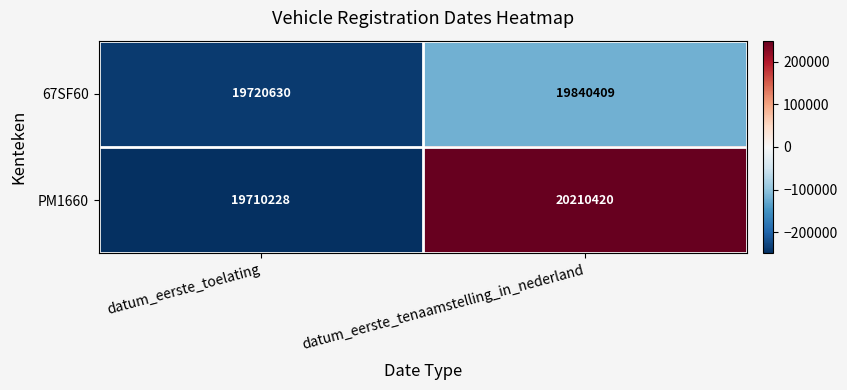

At which category is the sum across all series the highest?

datum_eerste_tenaamstelling_in_nederland